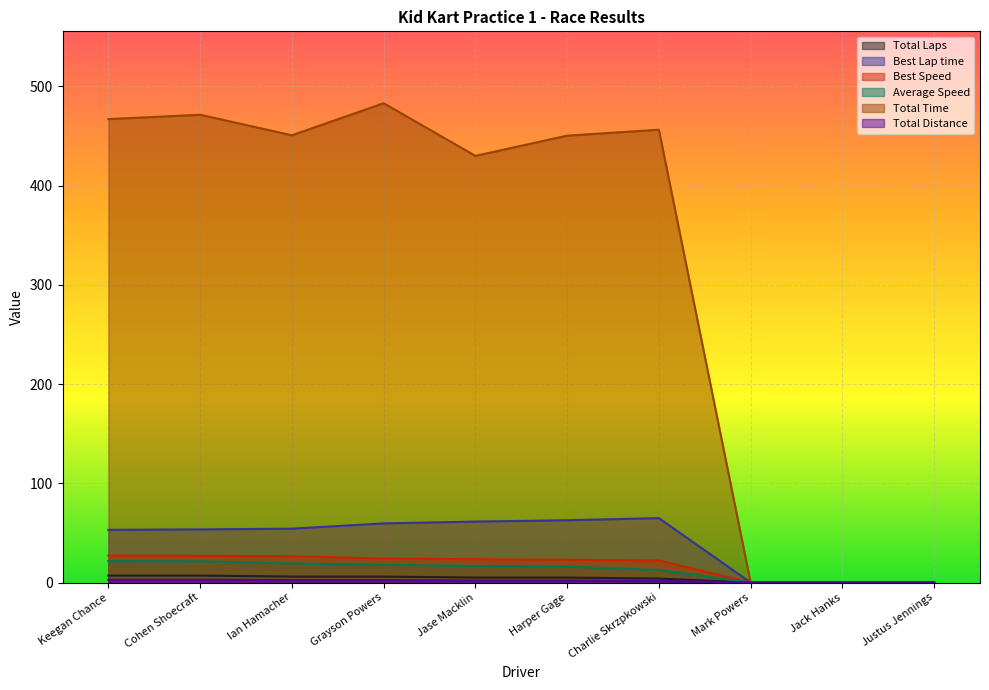

How many lines are shown in the chart?

6